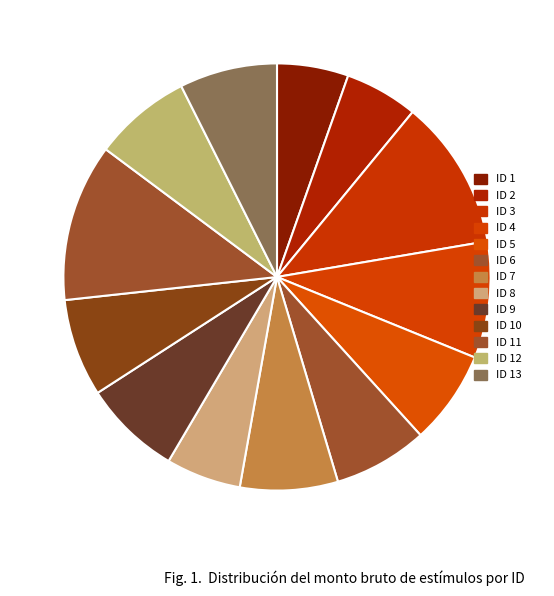

To the nearest percent, what is the combined percentage of ID 13 and ID 3?

19%